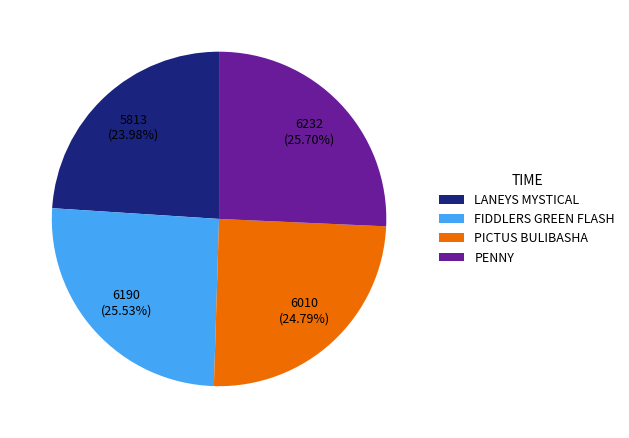

To the nearest percent, what is the average slice percentage?

25%